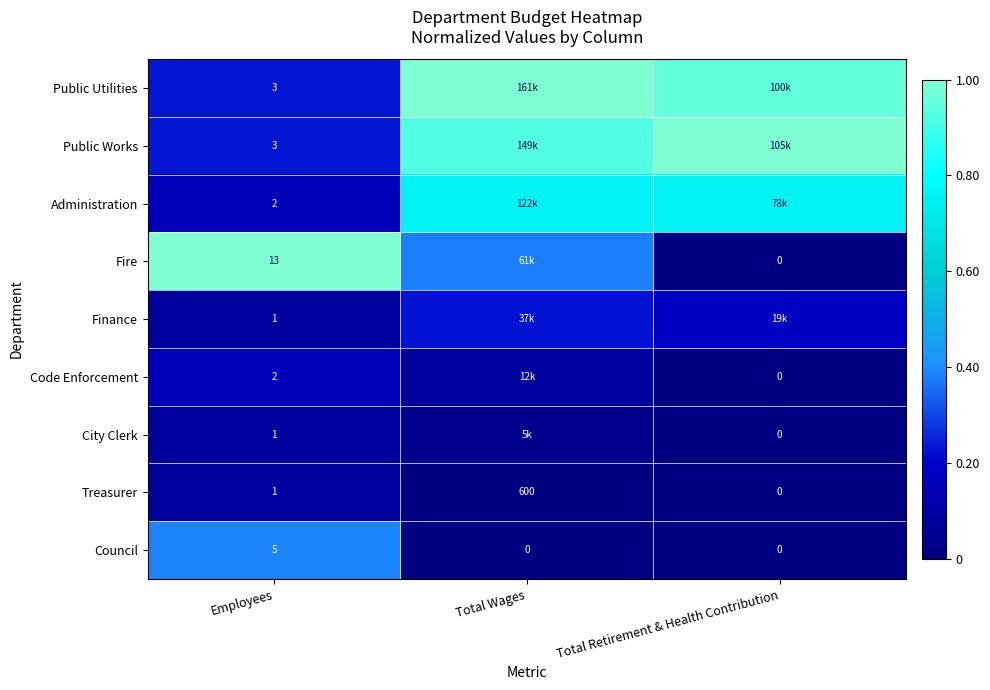

Is the value of Fire at Employees greater than the value of Council at Total Wages?

Yes